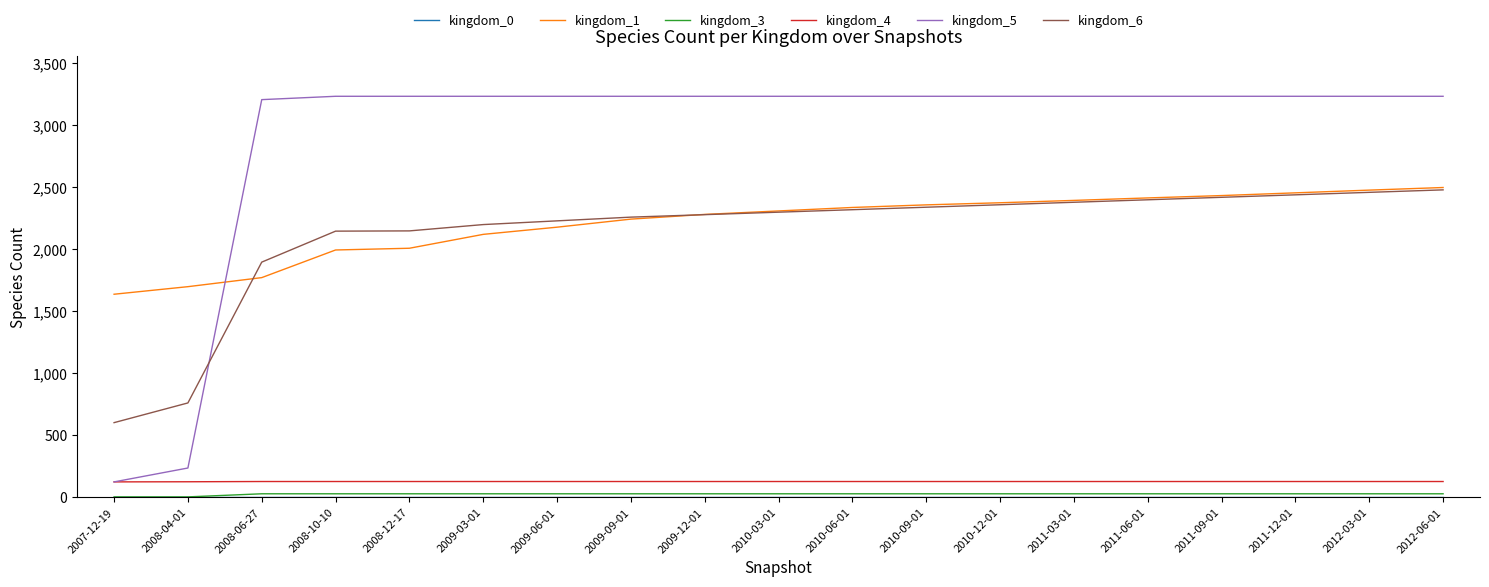

Which series has the largest total across all categories?

kingdom_5